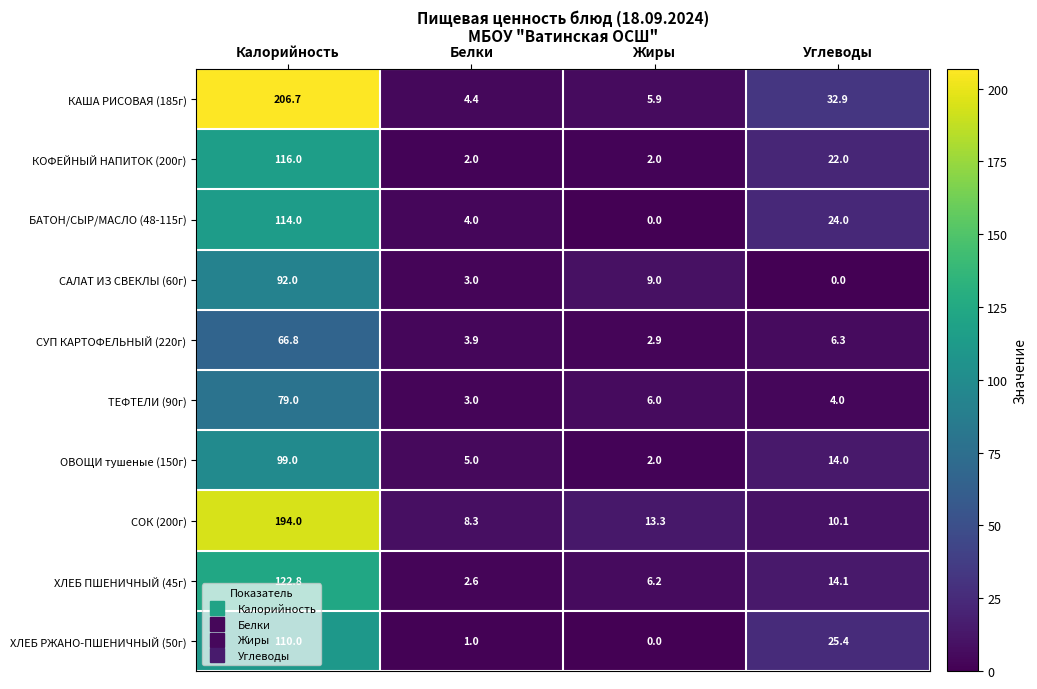

What is the difference between the maximum and minimum values in the ТЕФТЕЛИ (90г) series?

76.0